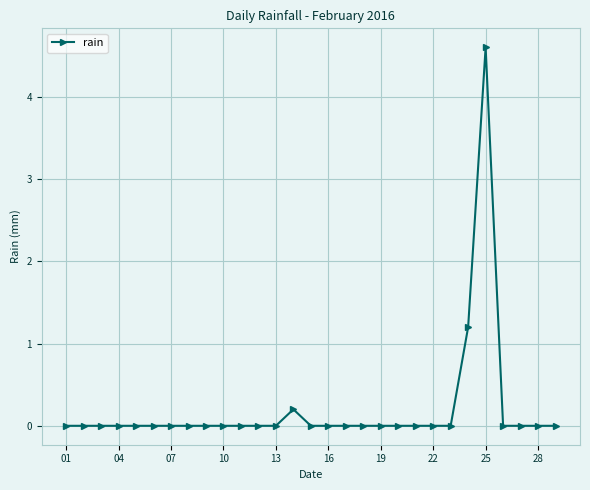

What is the difference between the second highest and second lowest values?

1.2